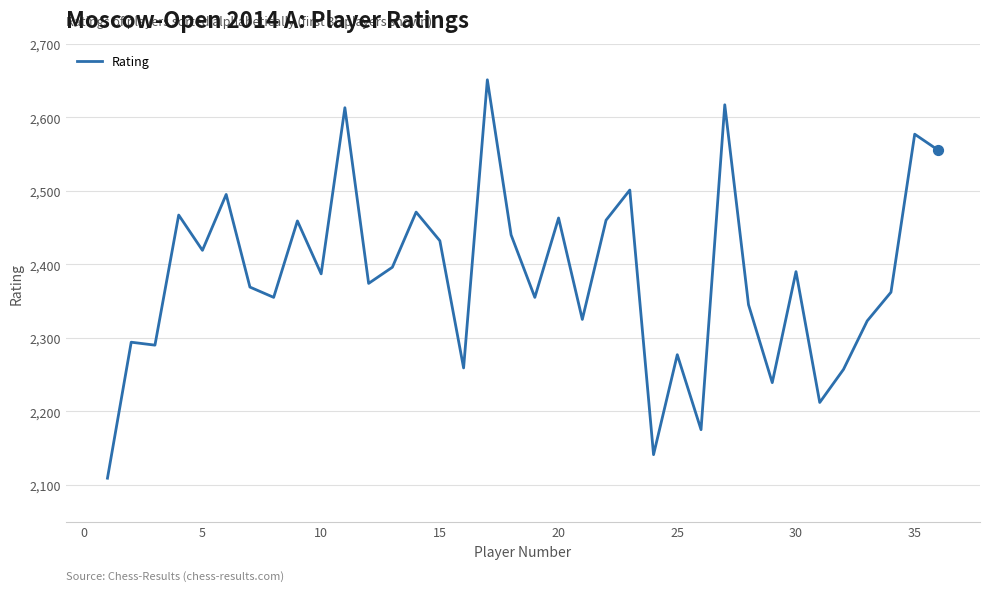

What is the smallest value displayed?

2109